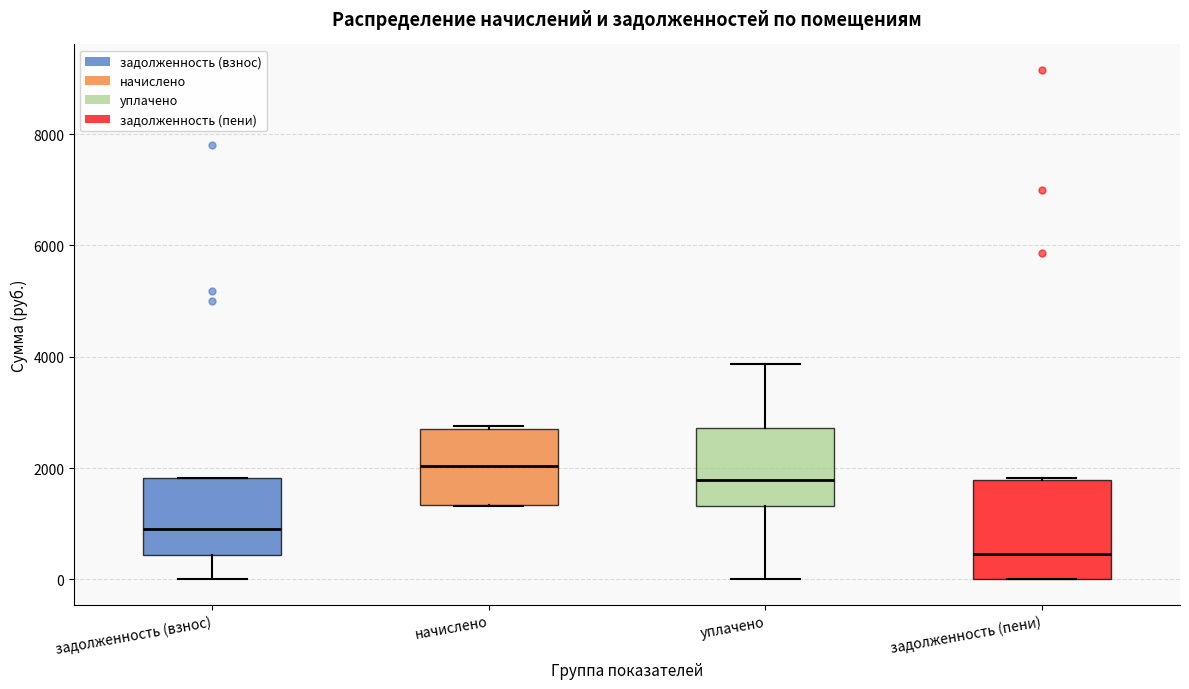

Reading left to right, transcribe this box plot: for each box, give where its median line is, the range the box spans, and where its two whiskers end, as read against the y-axis. The values are not printed on the chart, so give them approximately, as read against the axis.

задолженность (взнос): median 1000, box 400 to 1800, whiskers 0 to 1800
начислено: median 2000, box 1400 to 2800, whiskers 1400 to 2800
уплачено: median 1800, box 1400 to 2800, whiskers 0 to 3800
задолженность (пени): median 400, box 0 to 1800, whiskers 0 to 1800